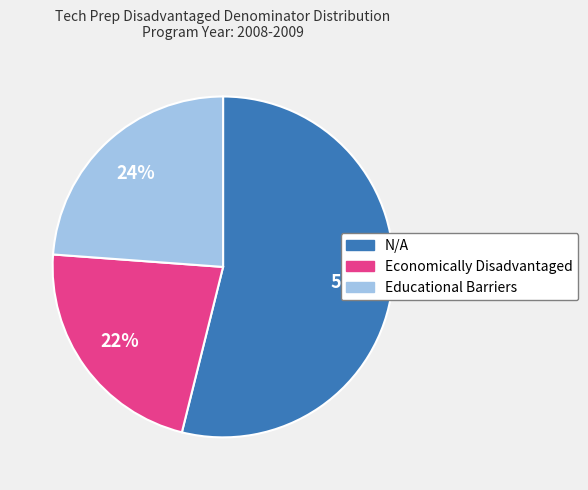

Between Educational Barriers and Economically Disadvantaged, which is larger?

Educational Barriers